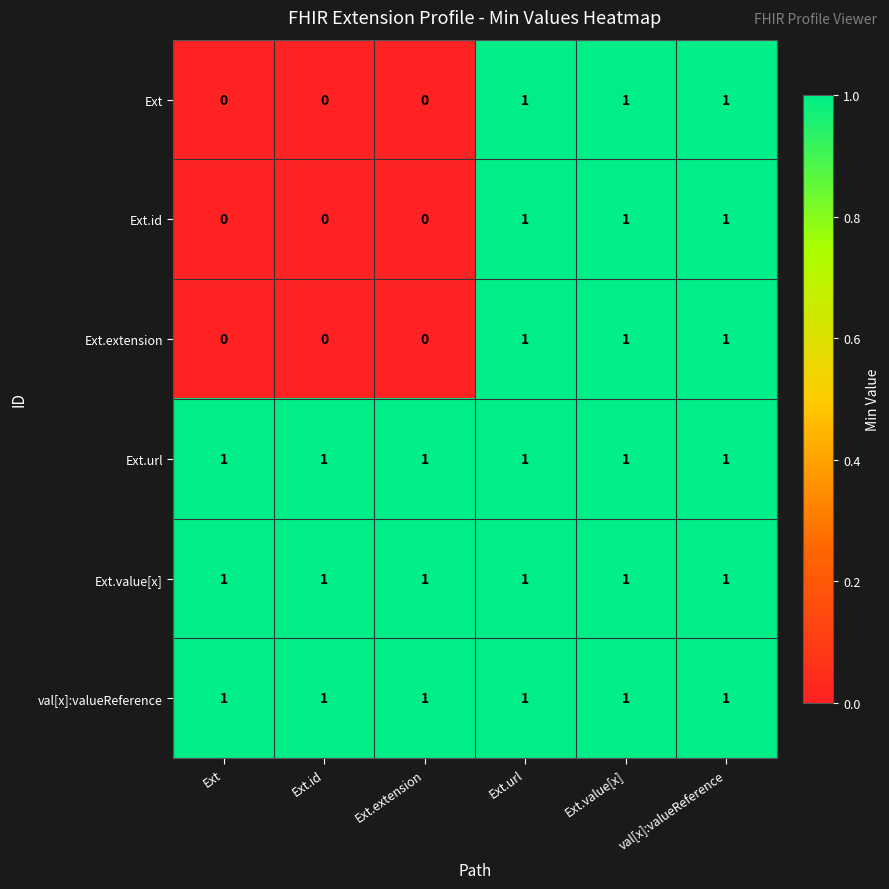

The value of Ext.id at Ext is 0. True or false?

True